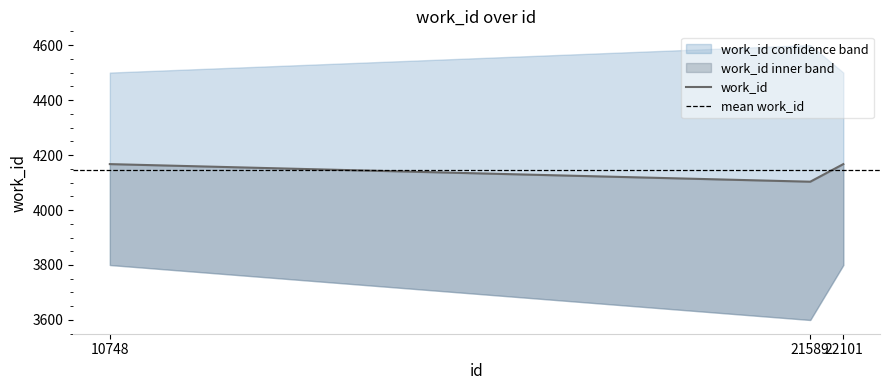

What is the sum of all values?

12437